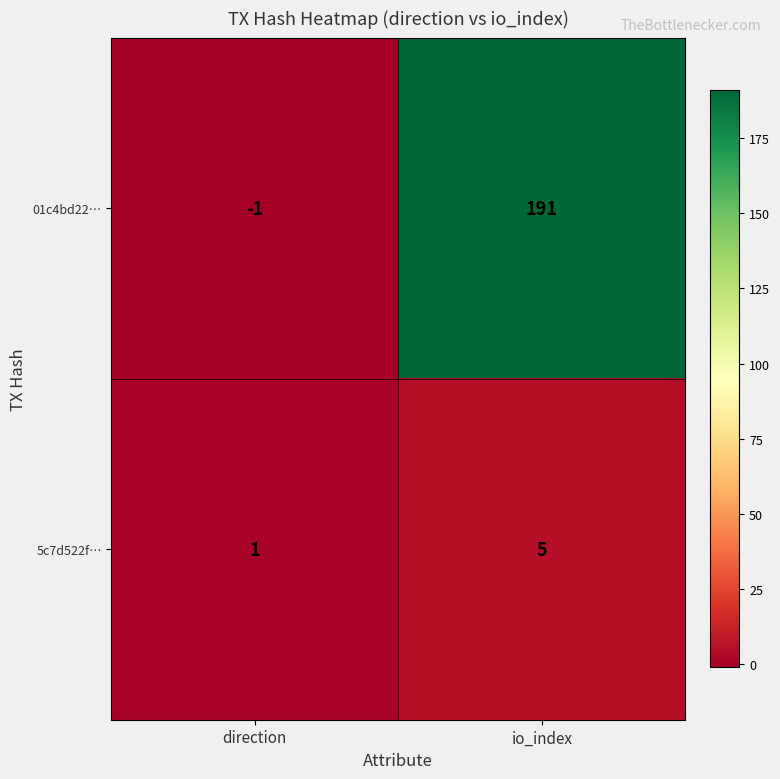

What is the sum of all 5c7d522f… values?

6